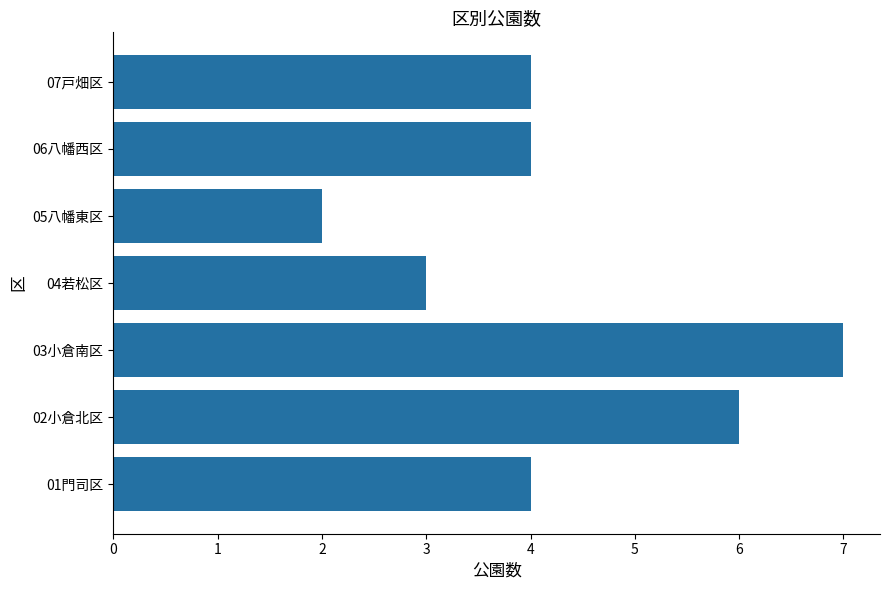

At which category does the chart reach its peak across all series?

03小倉南区